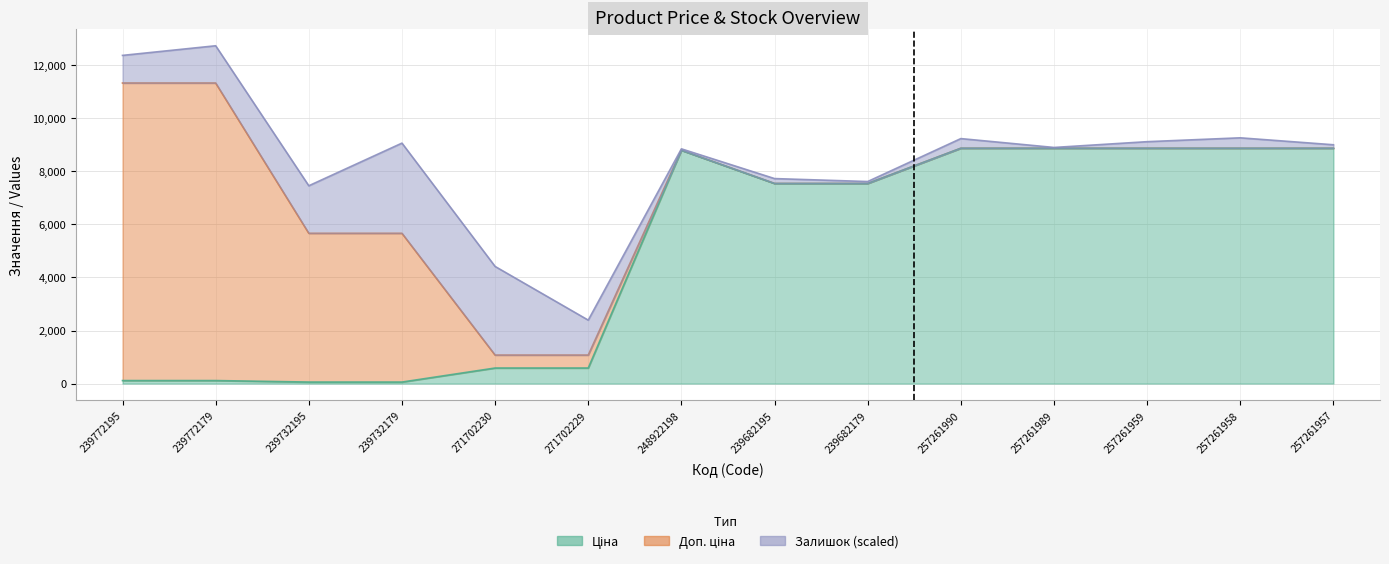

What is the greatest value displayed?

11334.0